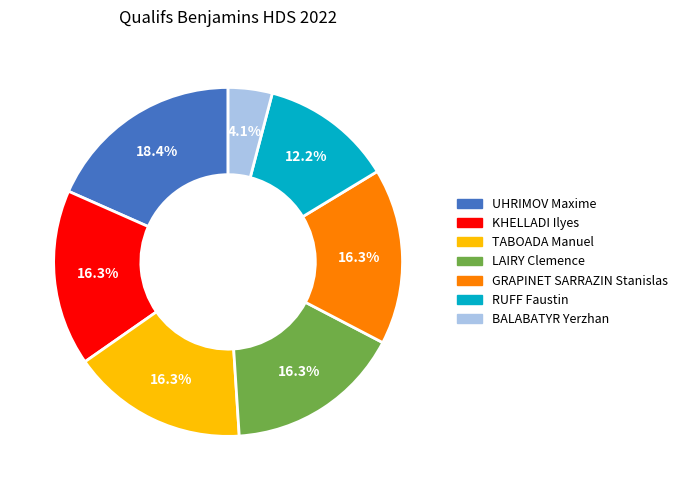

Approximately how many times larger is the value at UHRIMOV Maxime compared to LAIRY Clemence?

1.1